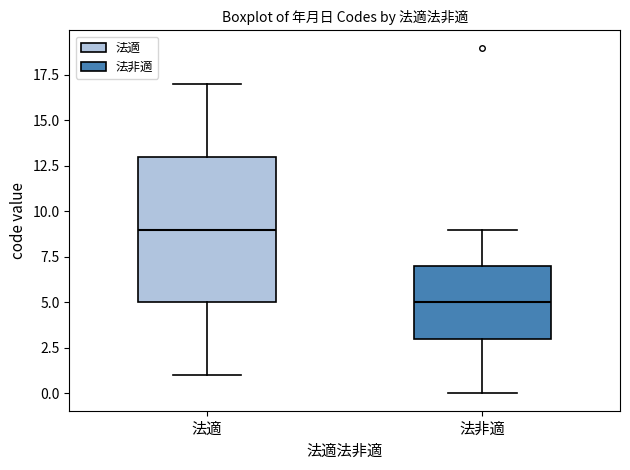

Reading left to right, read every box against the y-axis: the position of its median line, the range the box covers, and the ends of its whiskers. The values are not printed on the chart, so give them approximately, as read against the axis.

法適: median 9, box 5 to 13, whiskers 1 to 17
法非適: median 5, box 3 to 7, whiskers 0 to 9